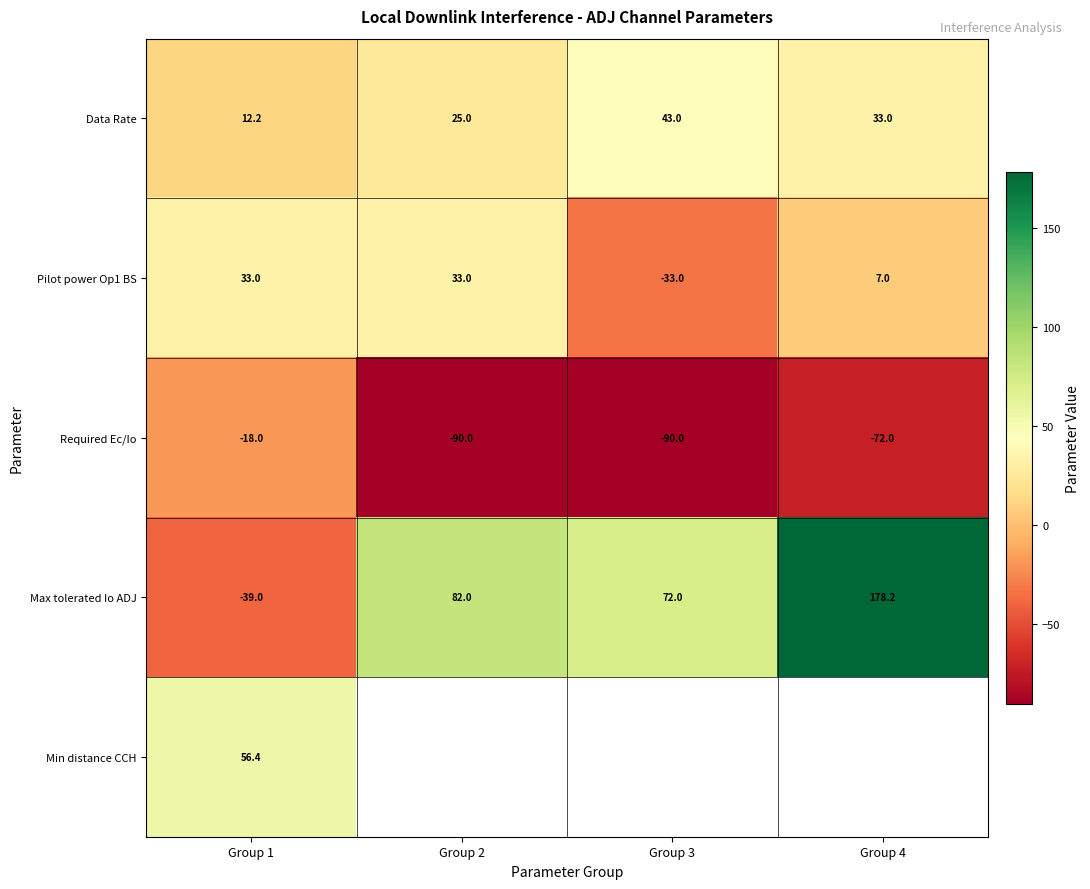

What is the difference between the second highest and second lowest values in the Data Rate series?

8.0